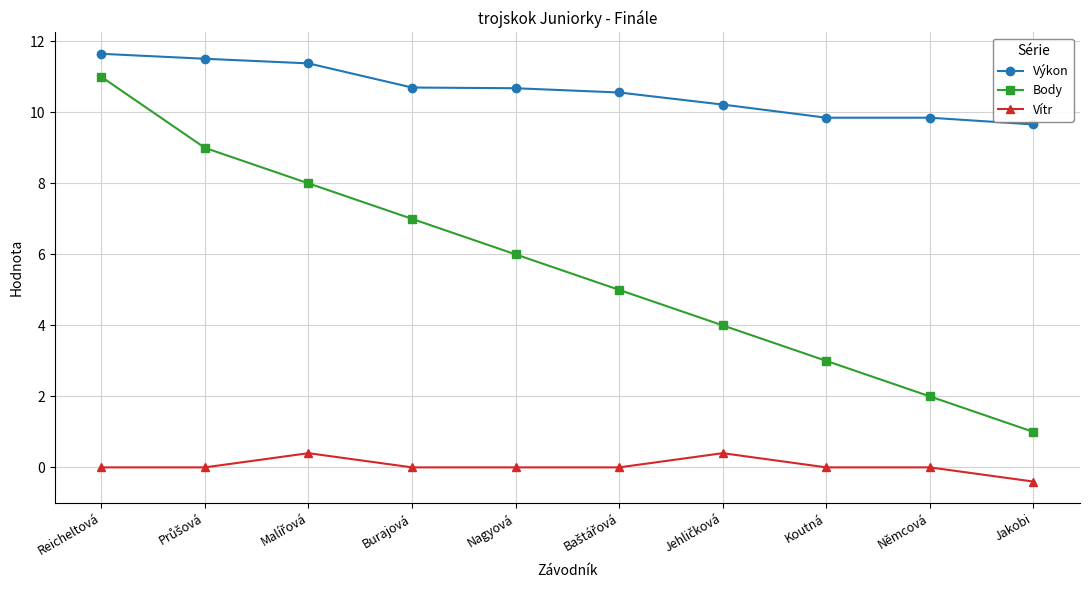

True or false: Vítr and Výkon intersect in this chart.

False